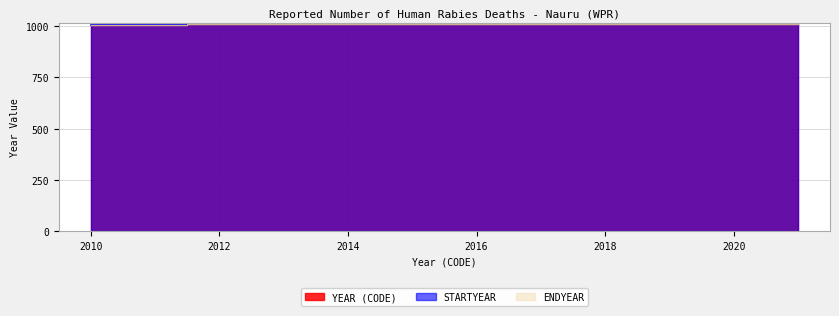

What are all the series names shown in the legend?

YEAR (CODE), STARTYEAR, ENDYEAR